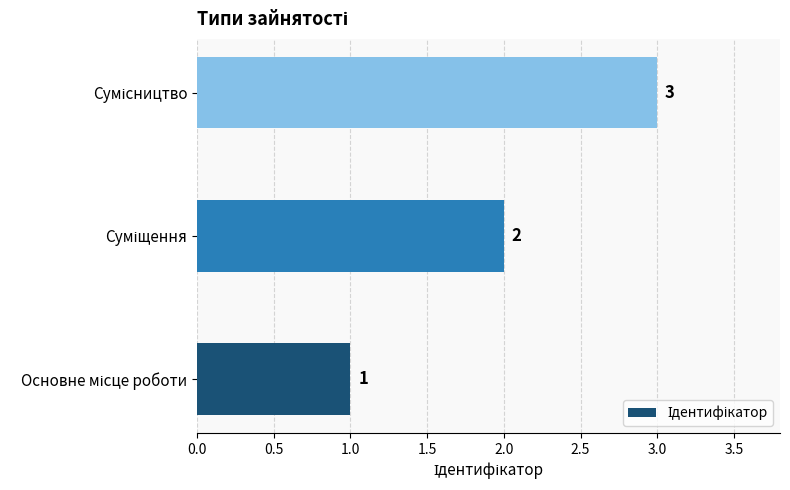

How many values are between 1 and 3?

3